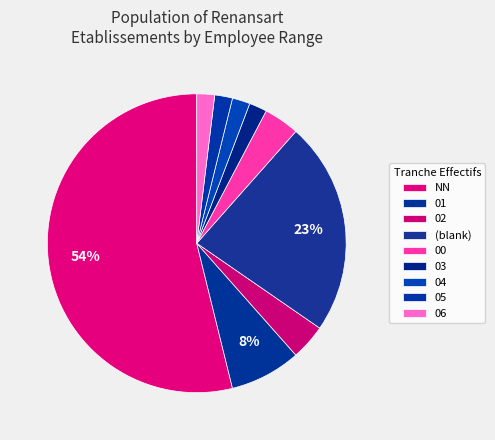

Count the number of slices in the pie.

9